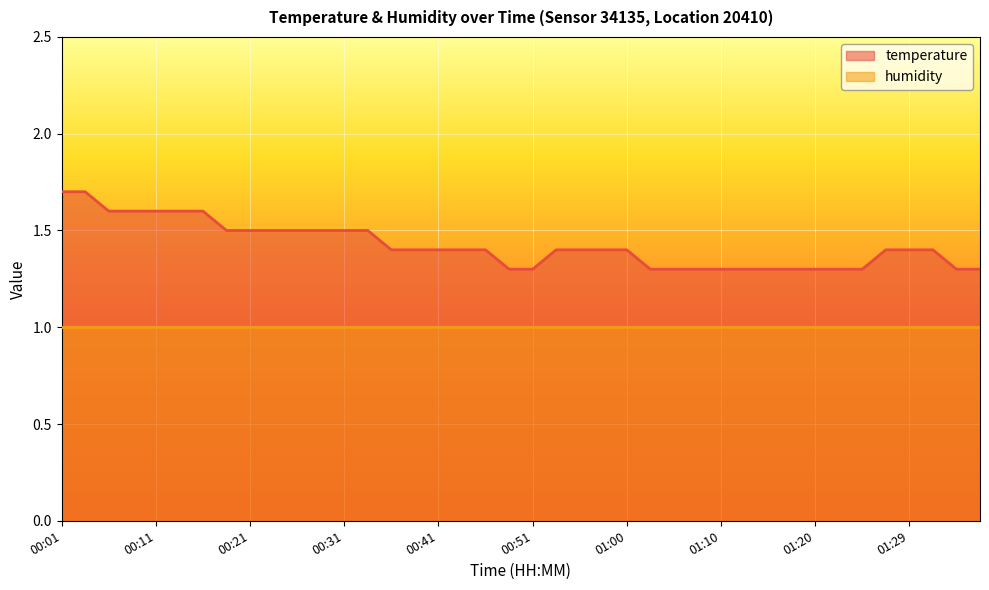

How many categories are shown in the chart?

40